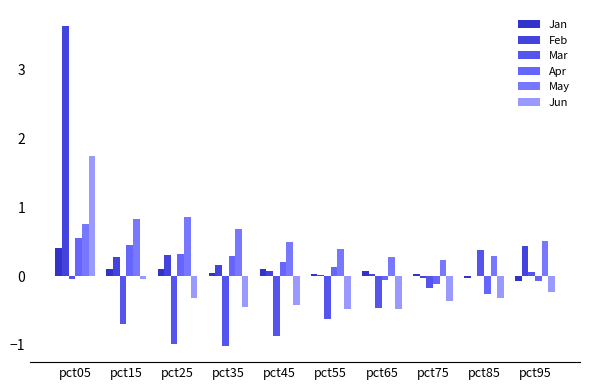

What is the difference between the second highest and minimum values in the May series?

0.6